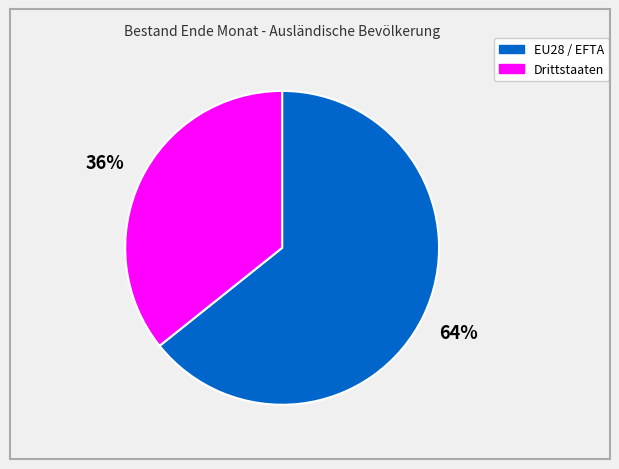

How many segments does this pie chart have?

2